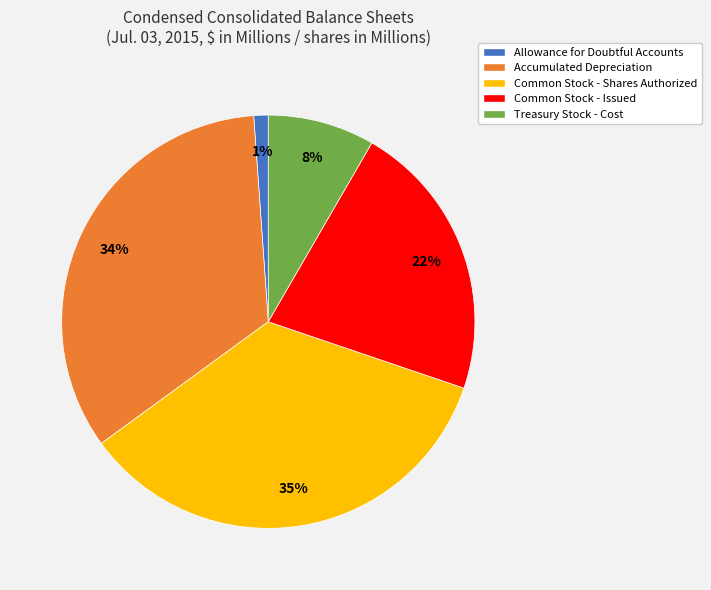

To the nearest percent, what portion does Accumulated Depreciation represent?

34%